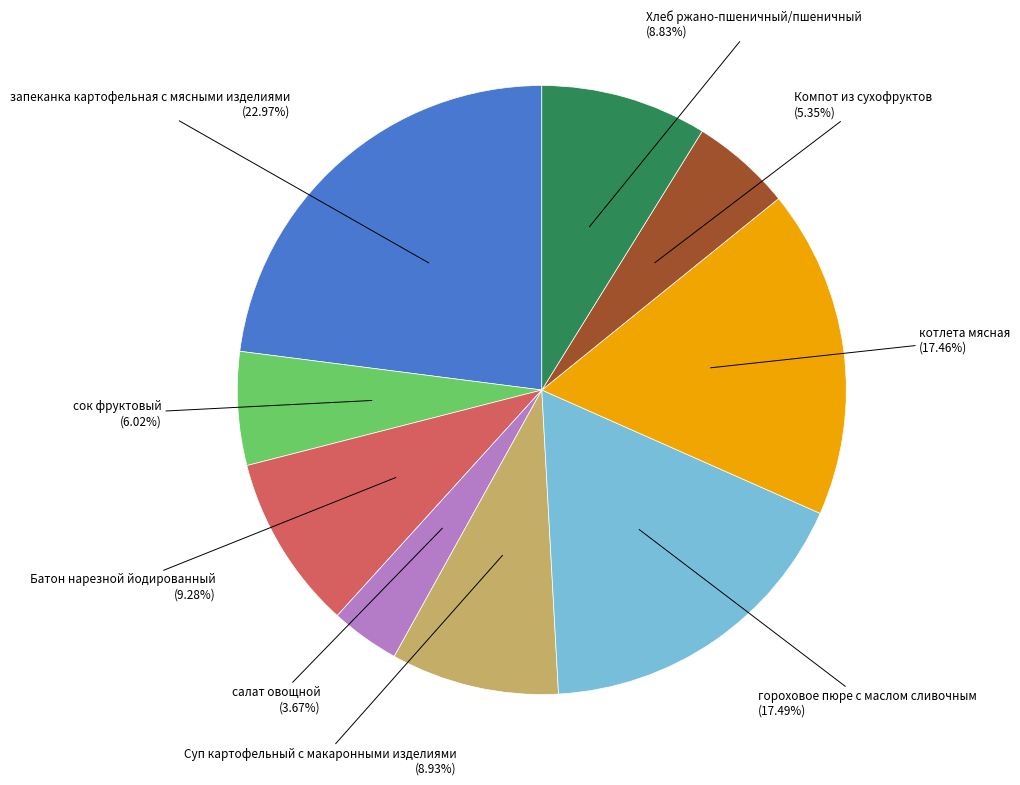

Does any single category account for the majority?

No